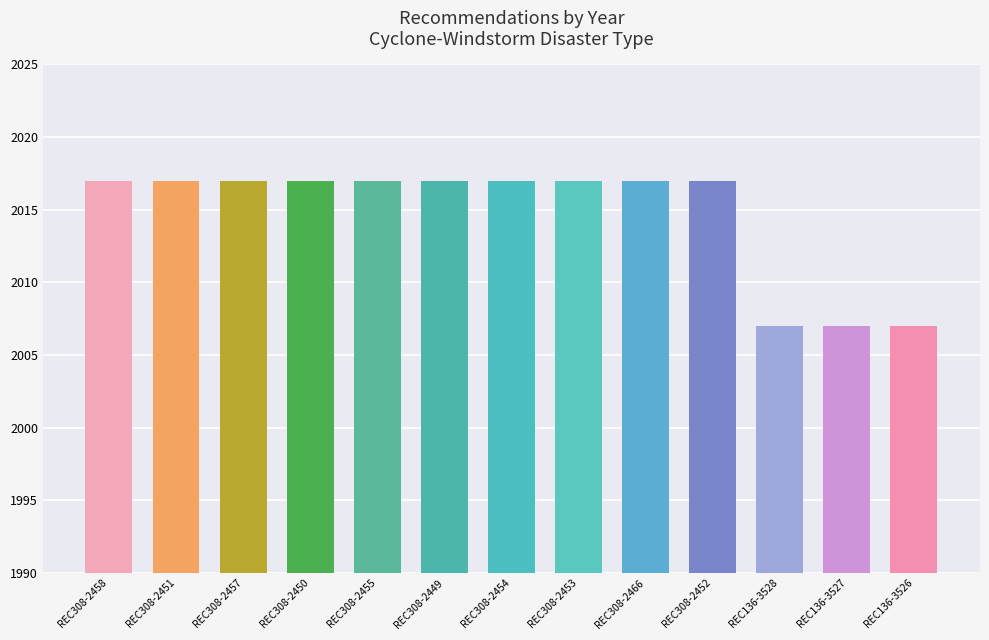

How many values are between 2017 and 2018?

10